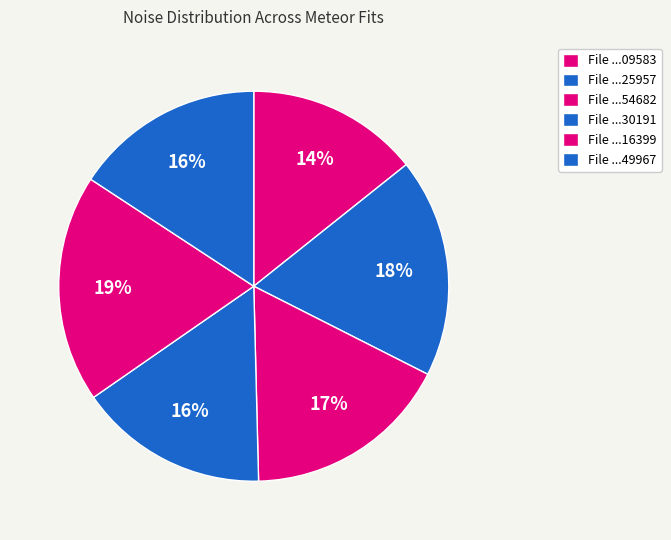

Does any single category account for the majority?

No